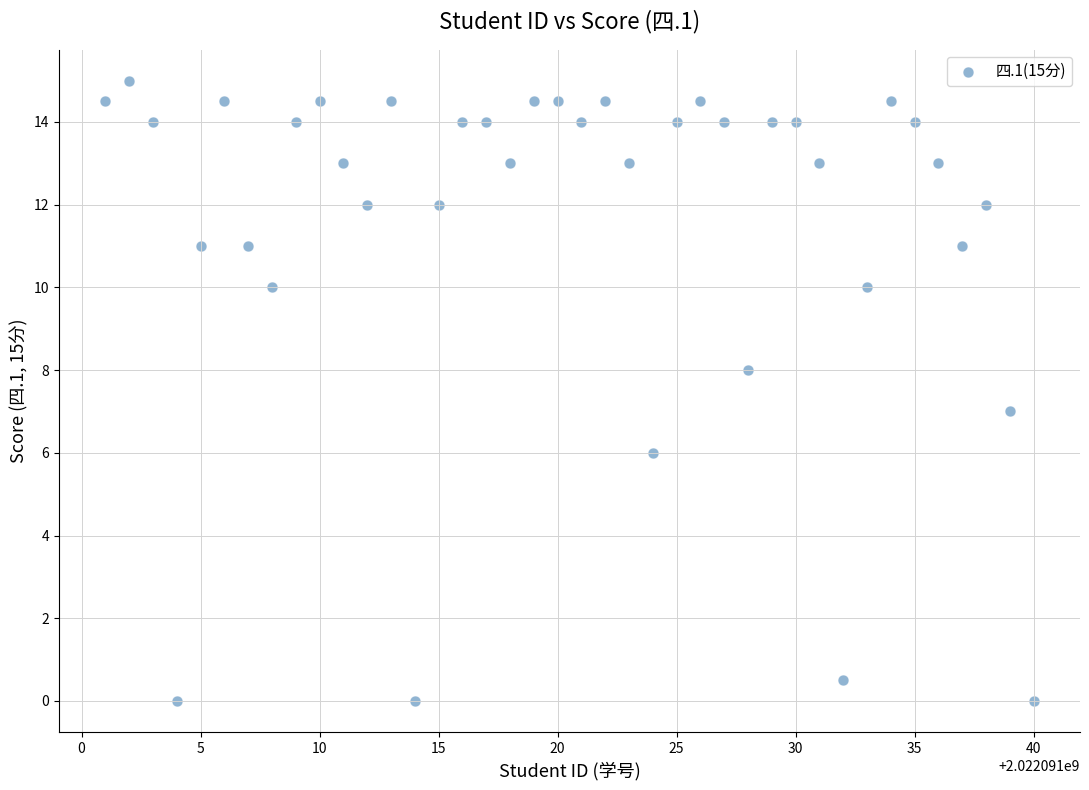

What is the range of X values (max minus min)?

39.0